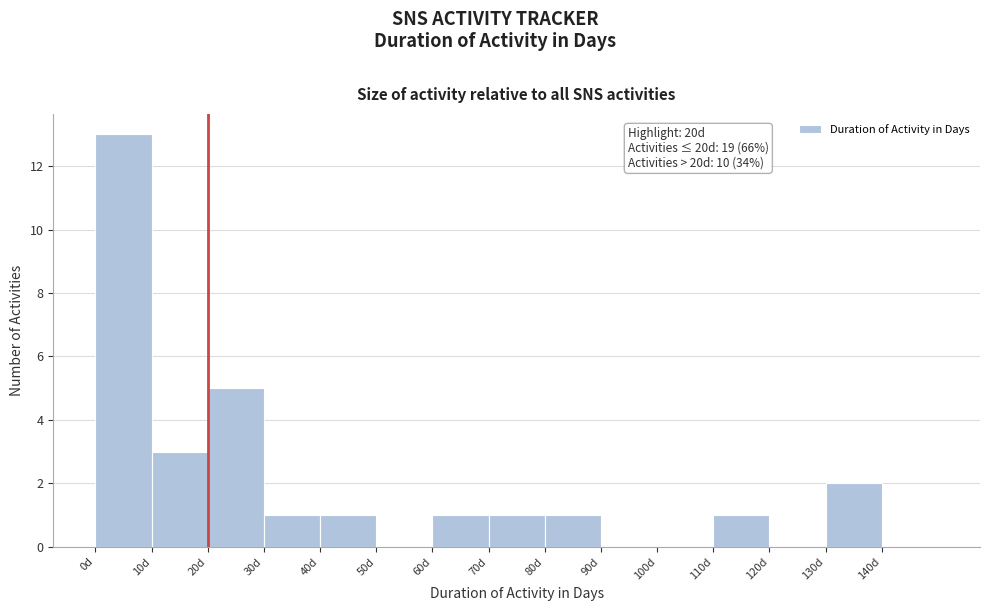

Over which range of the x-axis is the bar tallest?

0 to 10